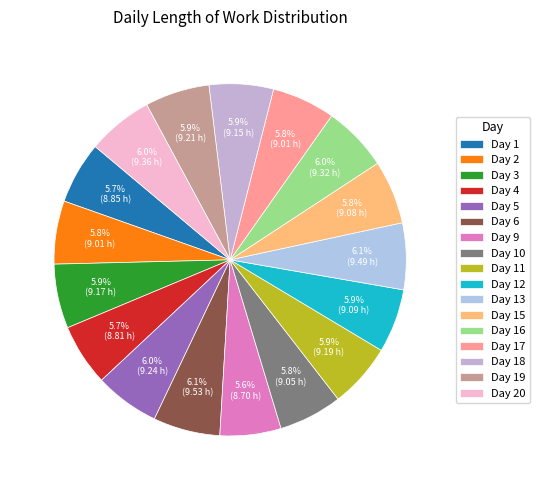

Which category has the smallest portion of the pie?

Day 9